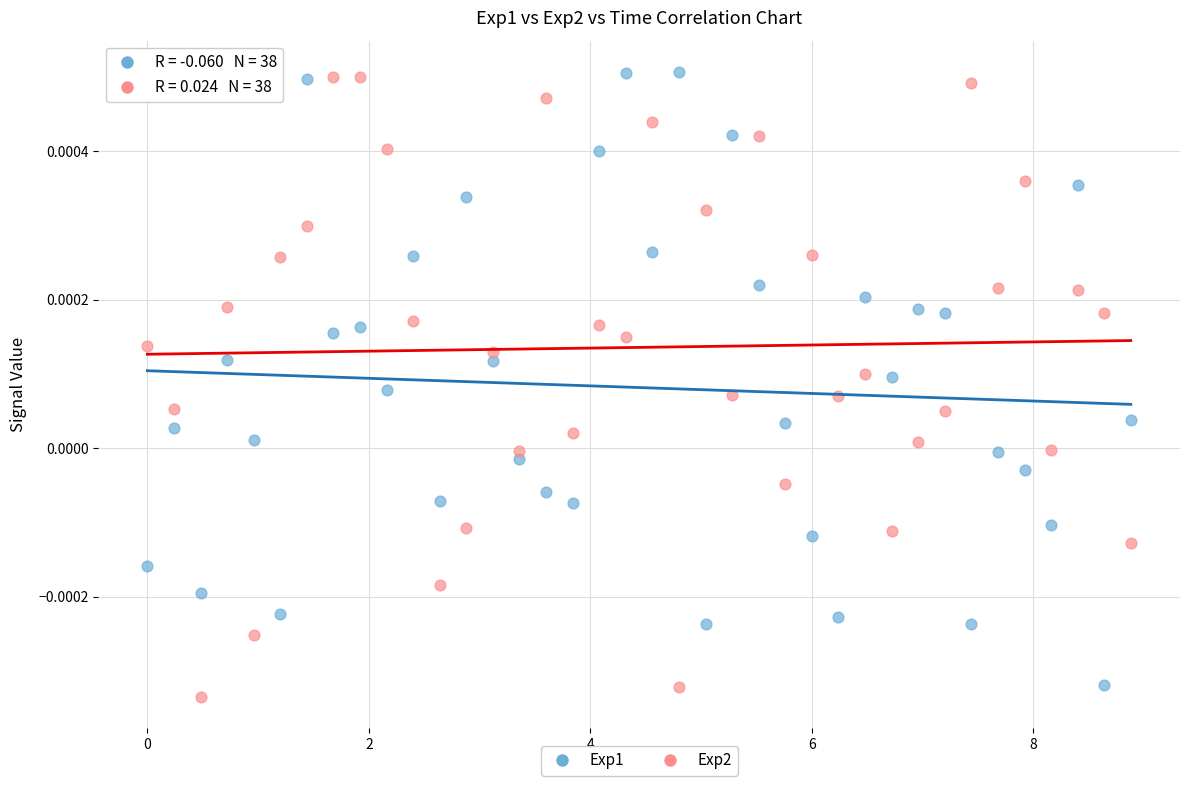

Which series reaches the minimum Y coordinate?

Exp2